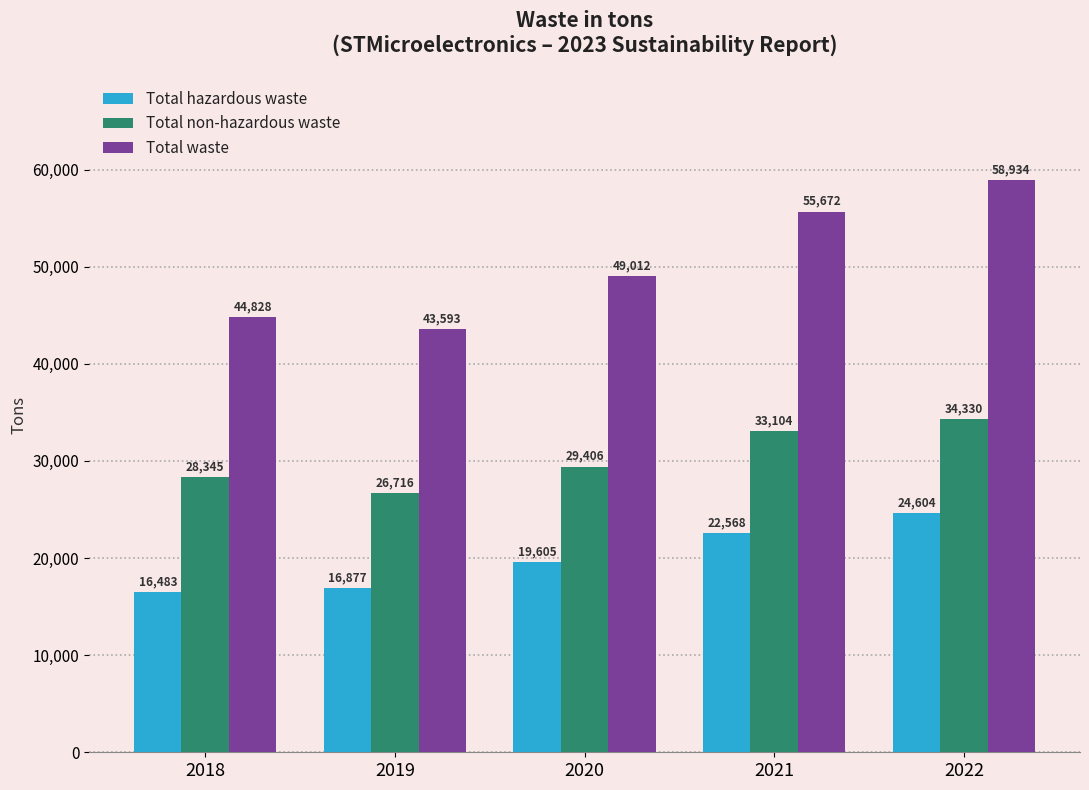

Are the bars grouped side by side (vs. stacked)?

Yes